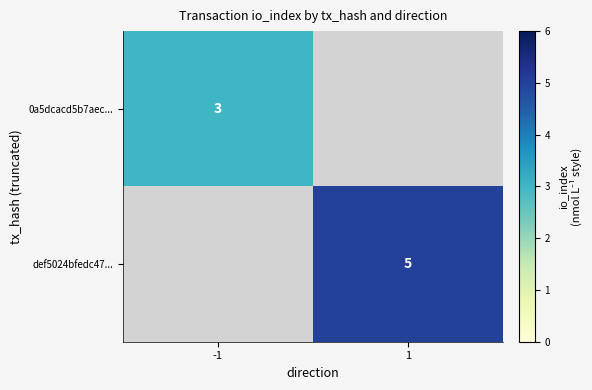

True or false: 0a5dcacd5b7aec... has a value of 3 at -1.

True